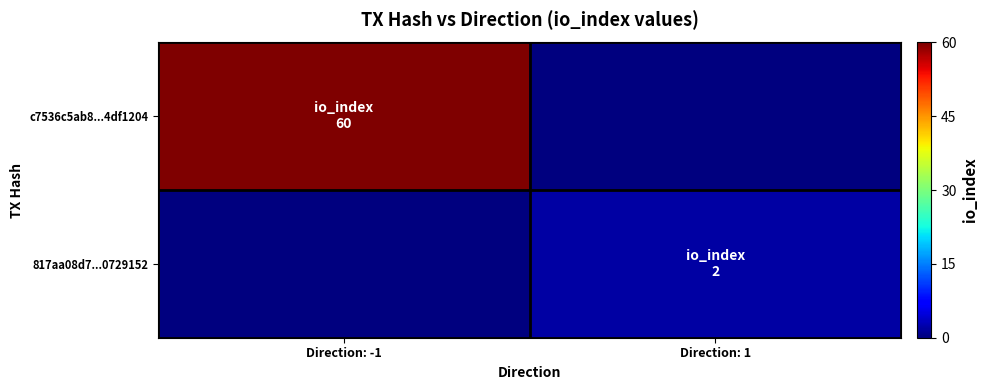

Rank the series by their average value, from highest to lowest.

c7536c5ab8...4df1204, 817aa08d7...0729152